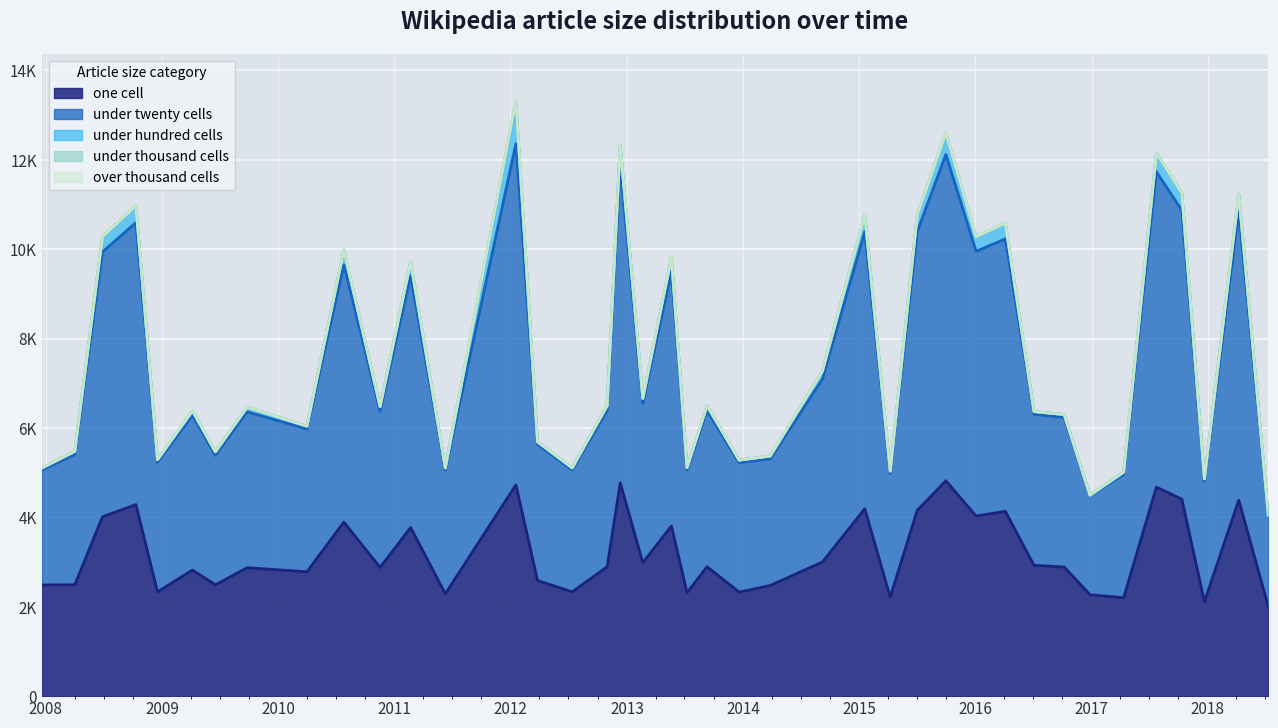

How many categories are shown in the chart?

40